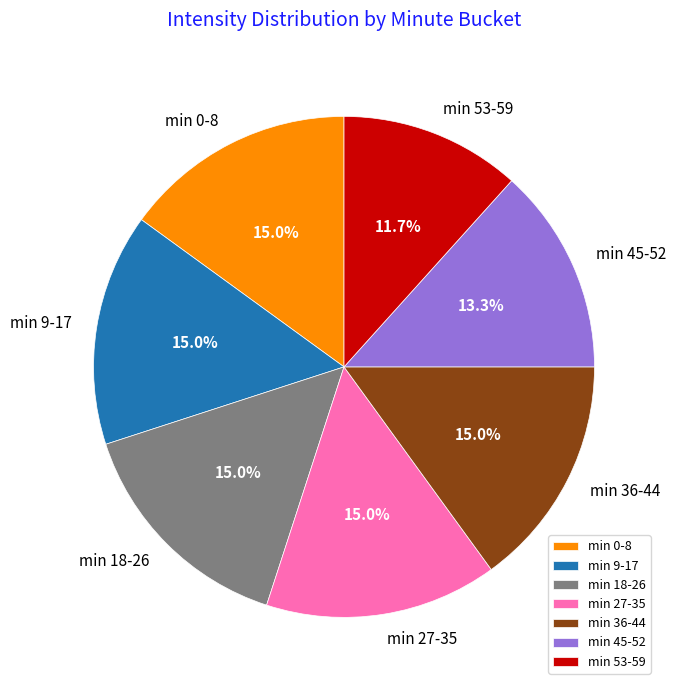

What percentage do min 18-26 and min 27-35 together represent?

30.0%